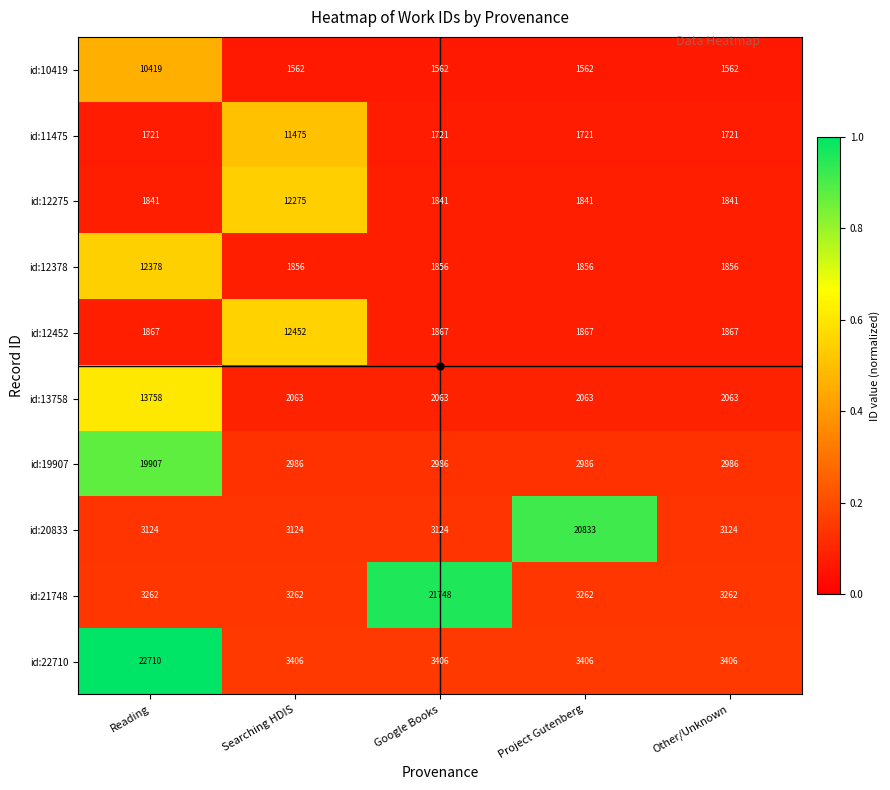

At which category does the chart reach its peak across all series?

Reading